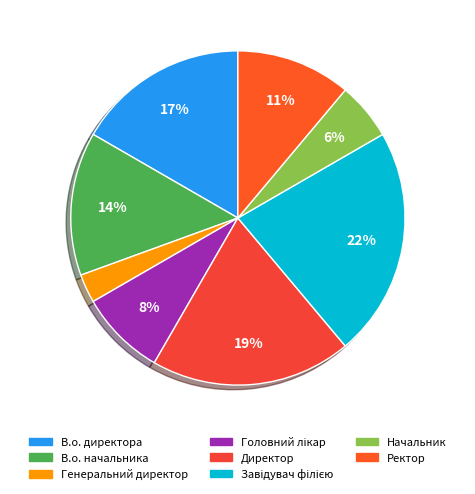

What is the smallest slice in the pie chart?

Генеральний директор